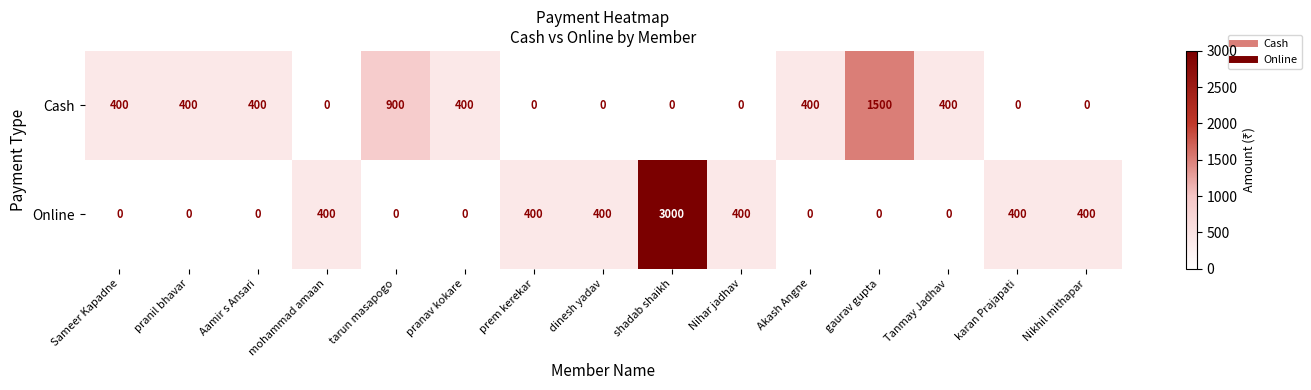

Which series has the widest spread of values?

Online